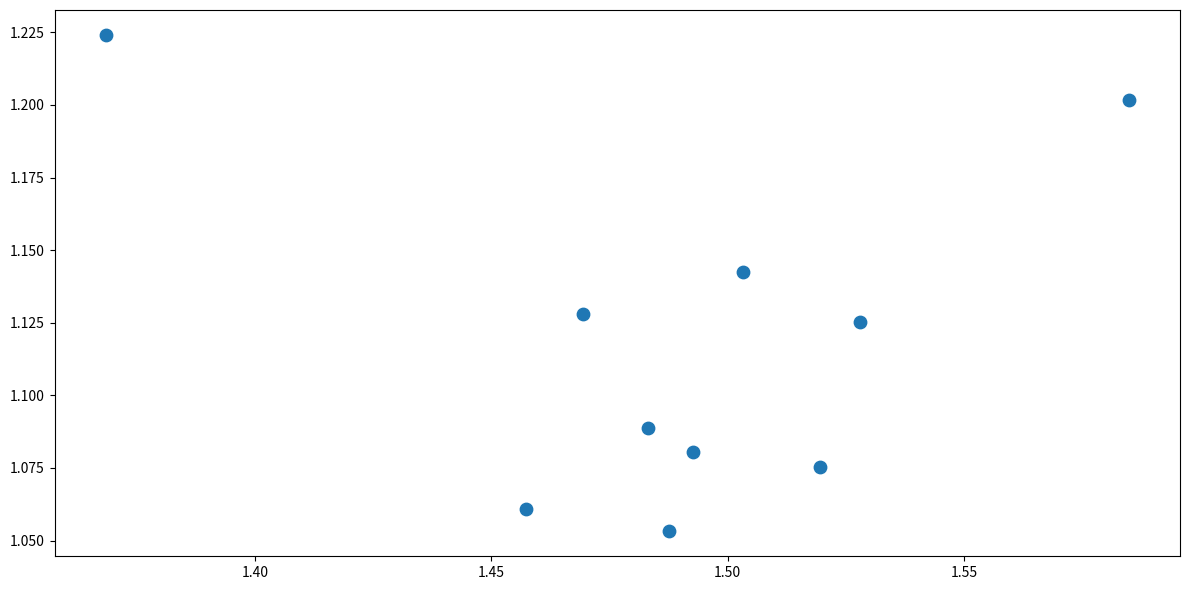

What is the average X value?

1.5